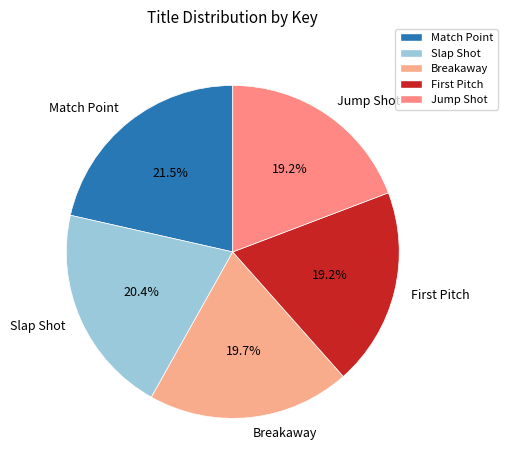

Approximately how many times larger is the value at Slap Shot compared to Breakaway?

1.0